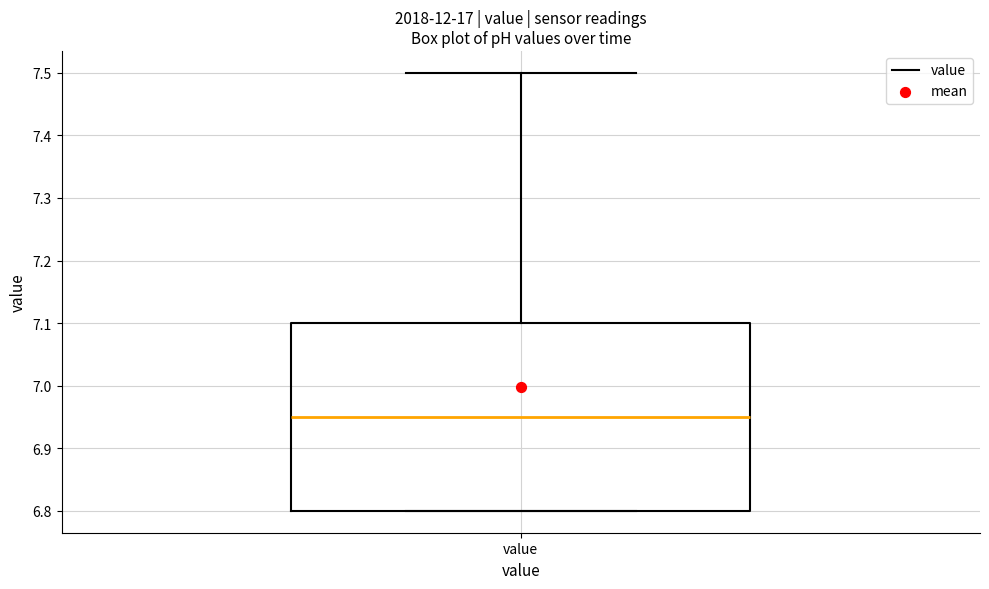

Transcribe this box plot: give where the median line is, the range the box spans, and where the two whiskers end, as read against the y-axis. The values are not printed on the chart, so give them approximately, as read against the axis.

median 6.95, box 6.80 to 7.10, whiskers 6.80 to 7.50